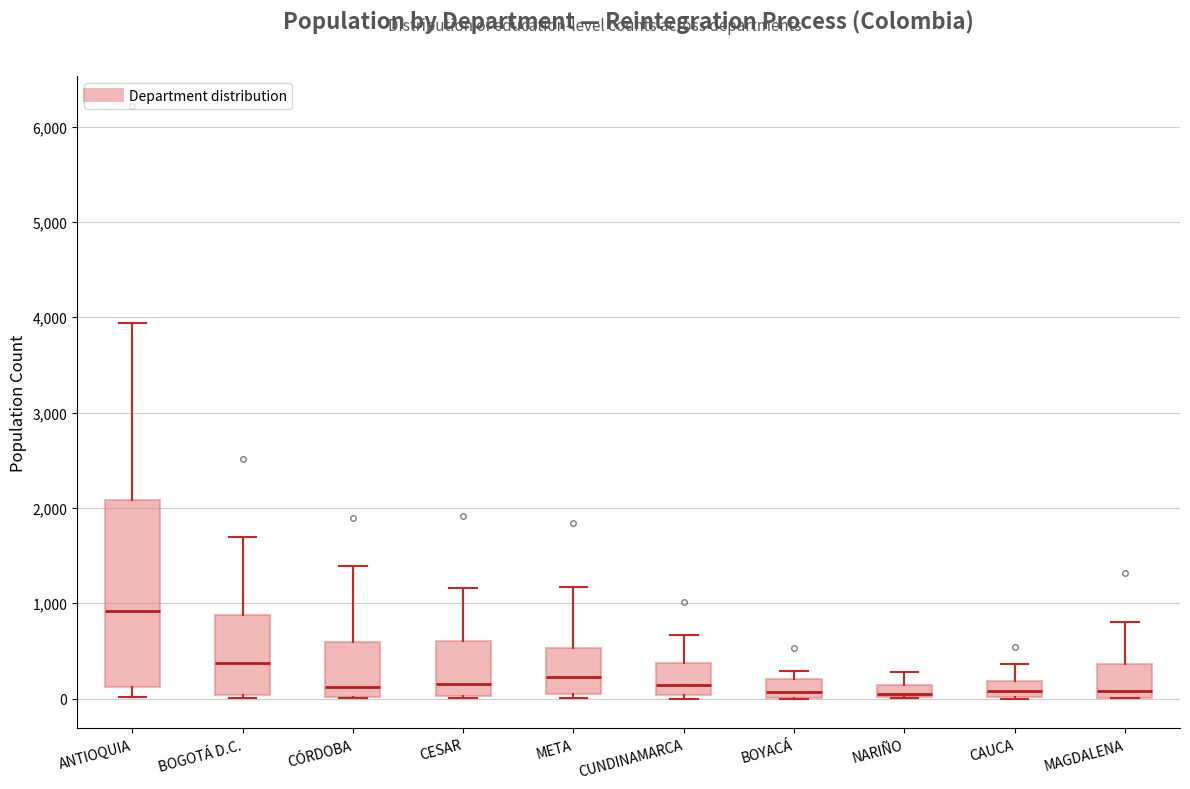

Comparing the boxes themselves (not the whiskers), which one is the tallest?

ANTIOQUIA